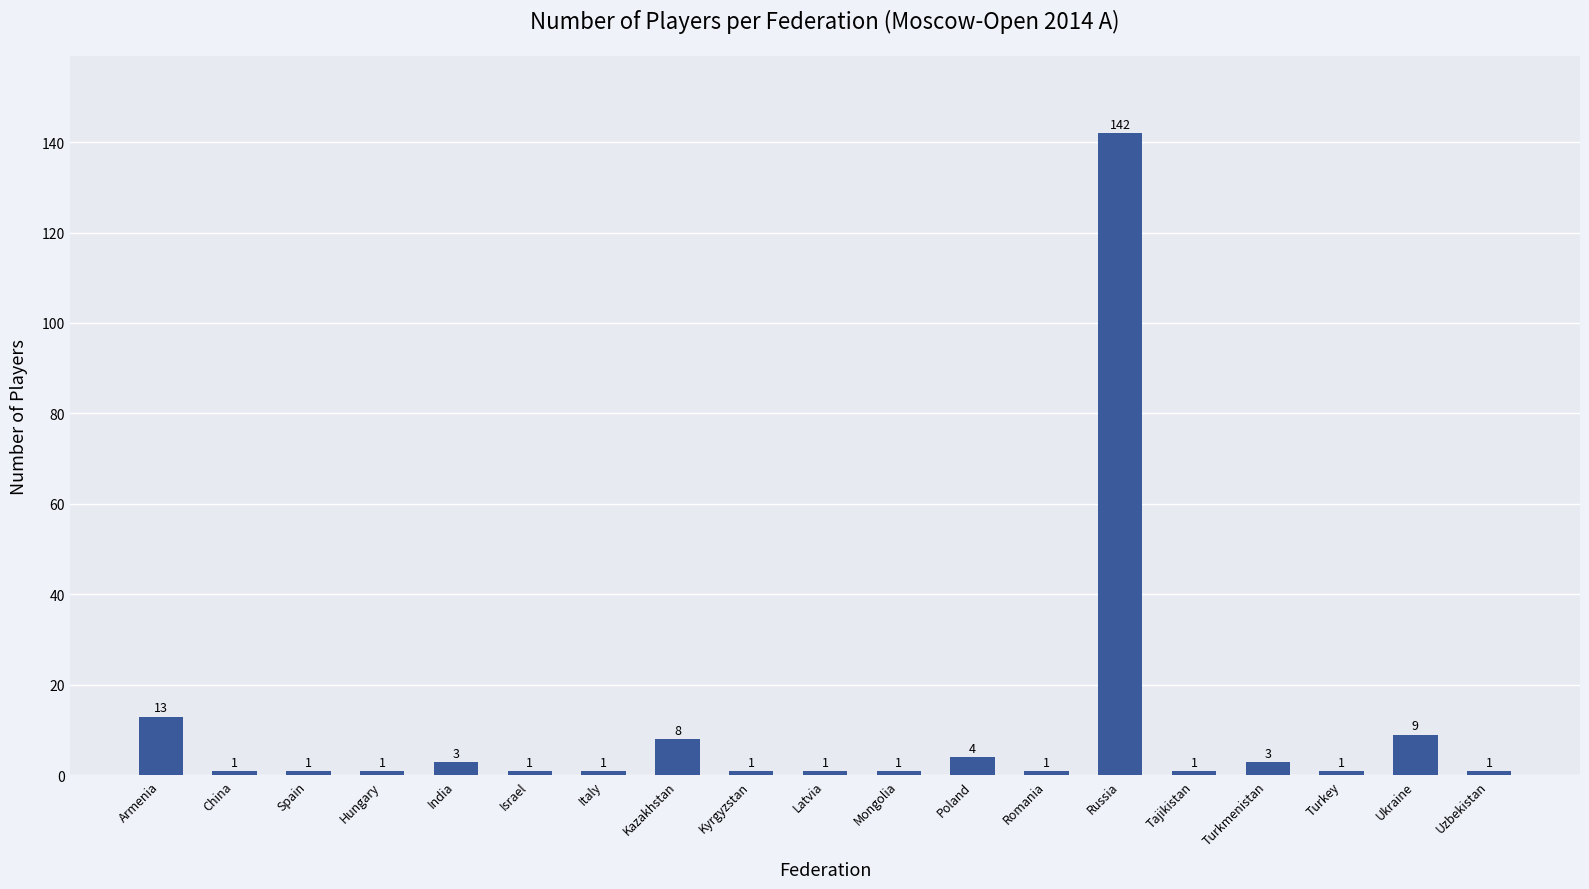

What position from the left is Kyrgyzstan?

9